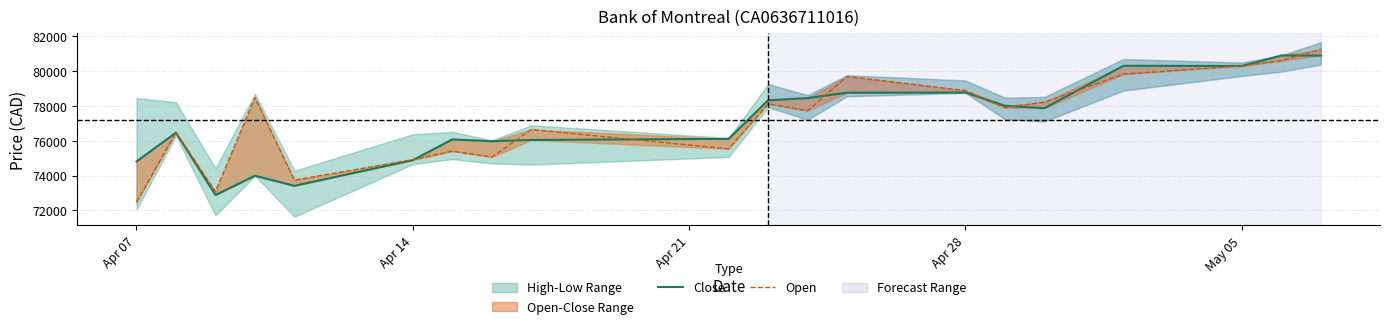

True or false: Close and Open intersect in this chart.

True